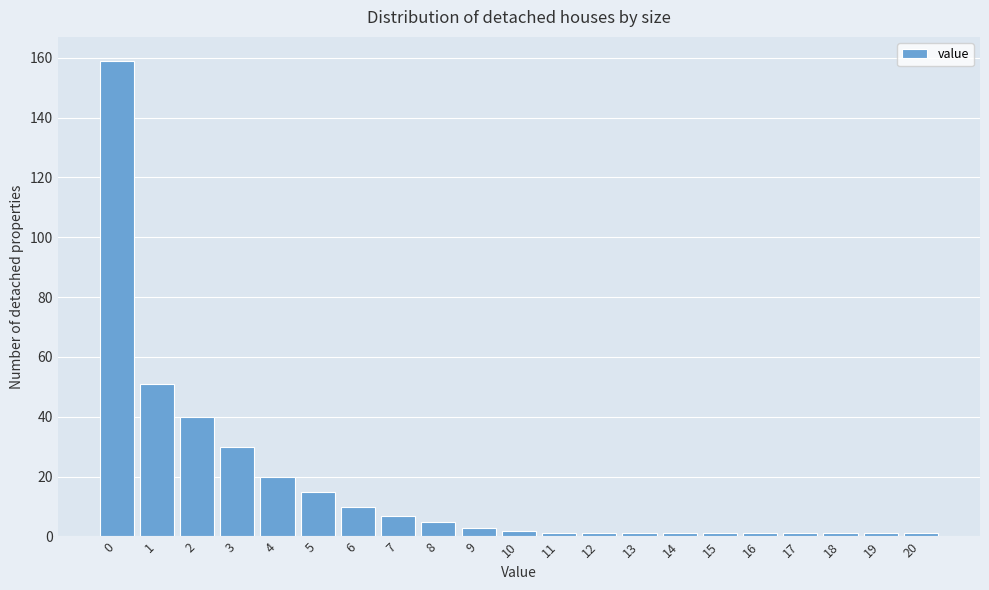

Reading right to left, extract all data points from this chart.

1	1	1	1	1	1	1	1	1	1	2	3	5	7	10	15	20	30	40	51	159